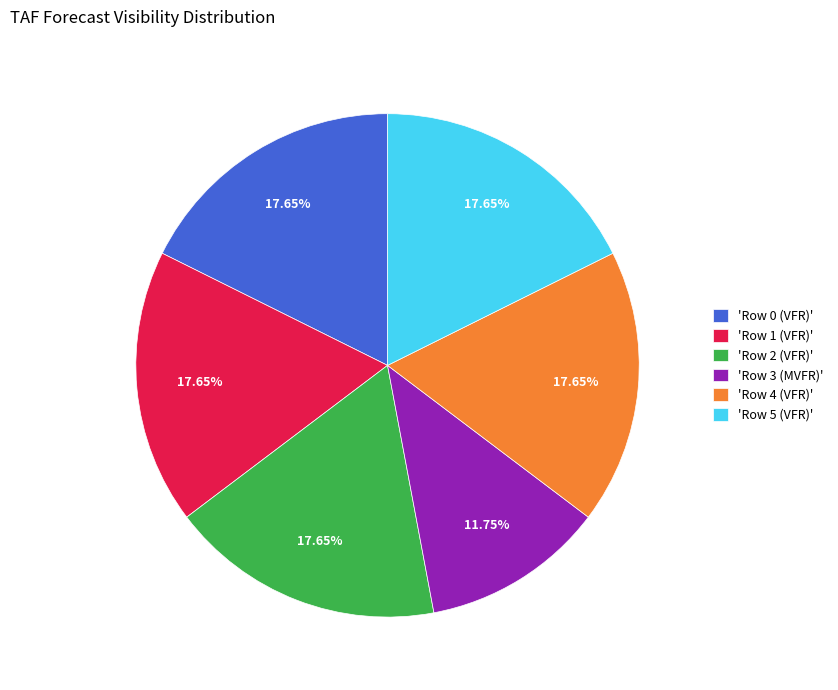

Does any single category account for the majority?

No